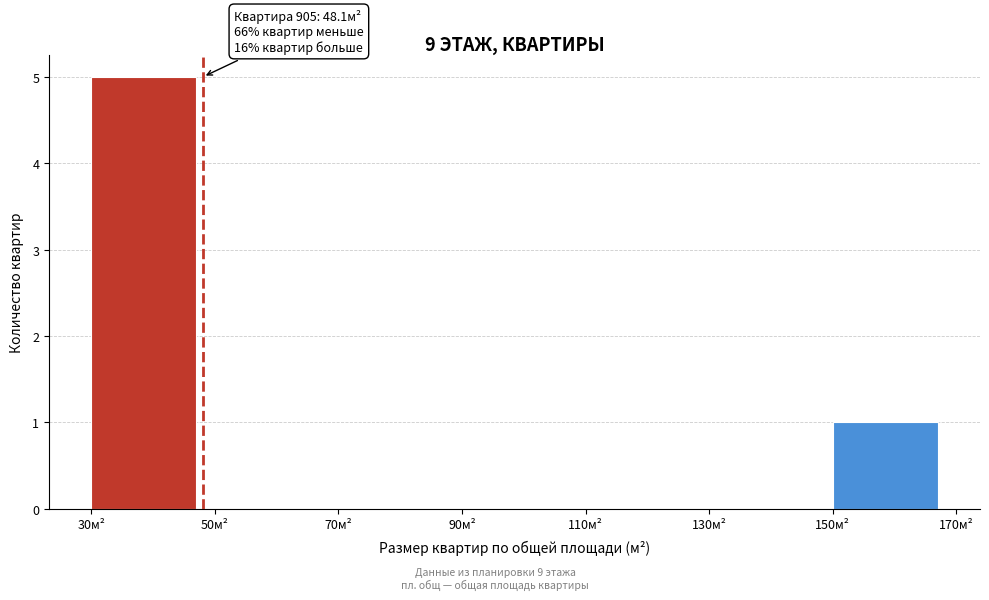

Which range on the x-axis has the tallest bar?

30 to 50